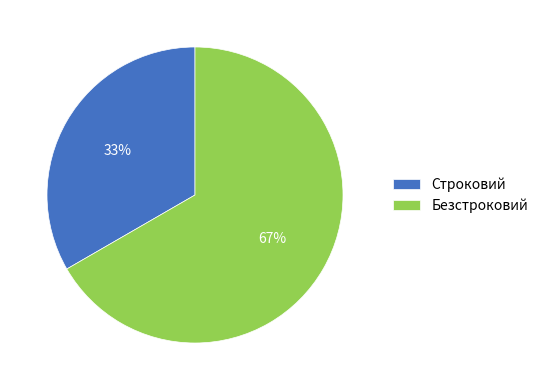

Which has a higher value, Строковий or Безстроковий?

Безстроковий